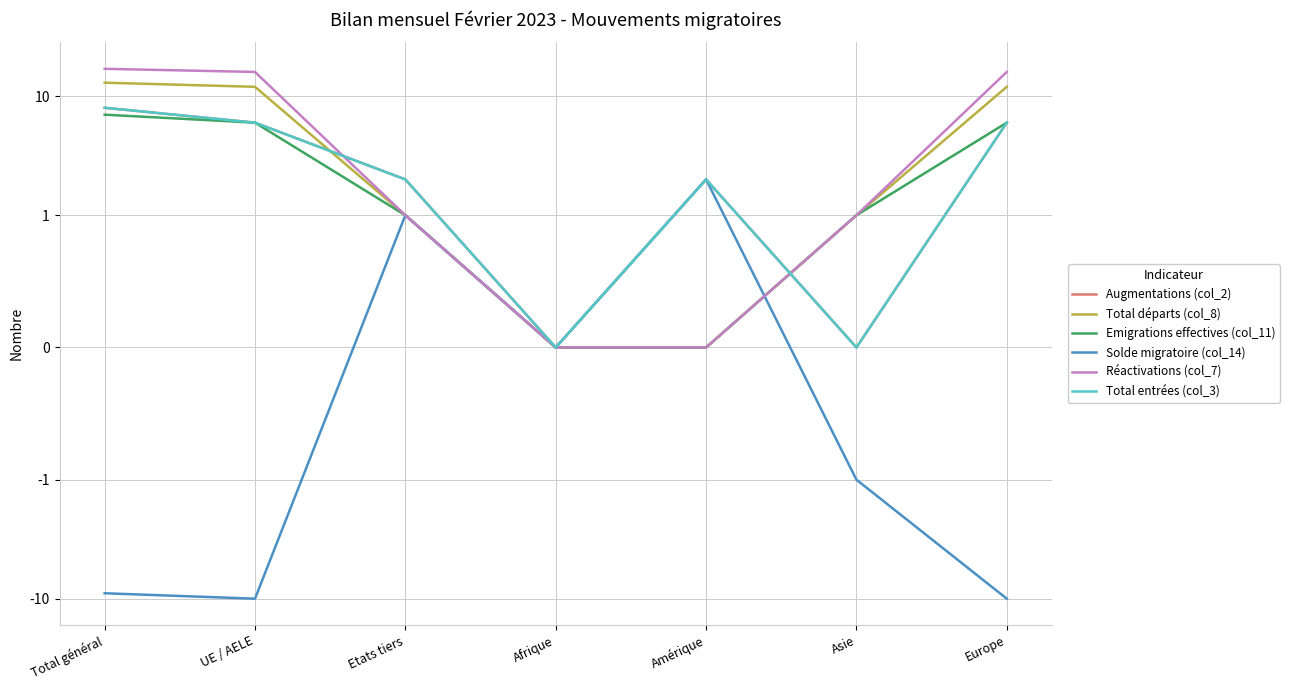

Count the number of categories in the chart.

7